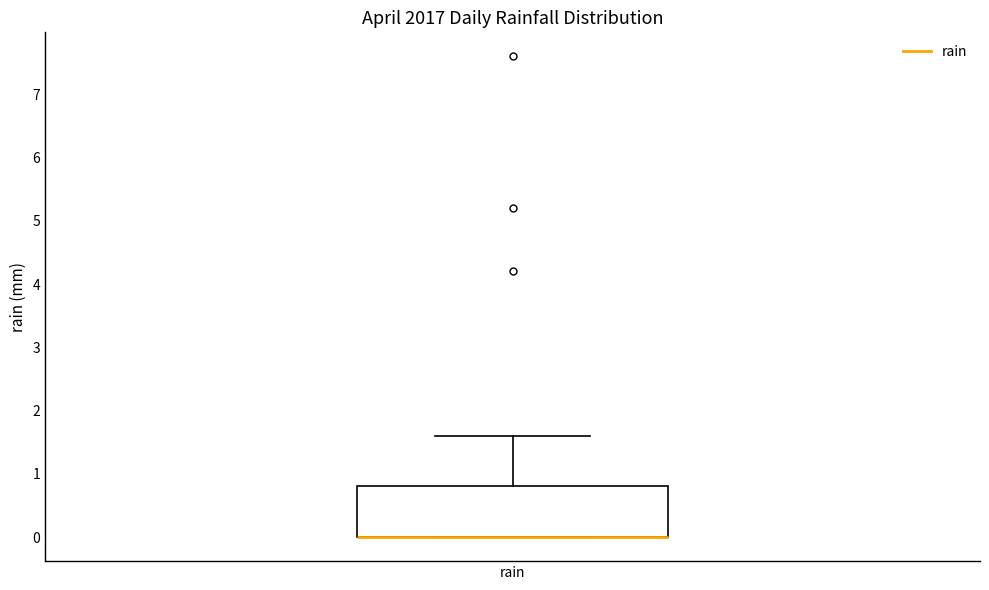

Where is the lower edge of the box for rain on the y-axis? The values are not printed on the chart, so give them approximately, as read against the axis.

0.0